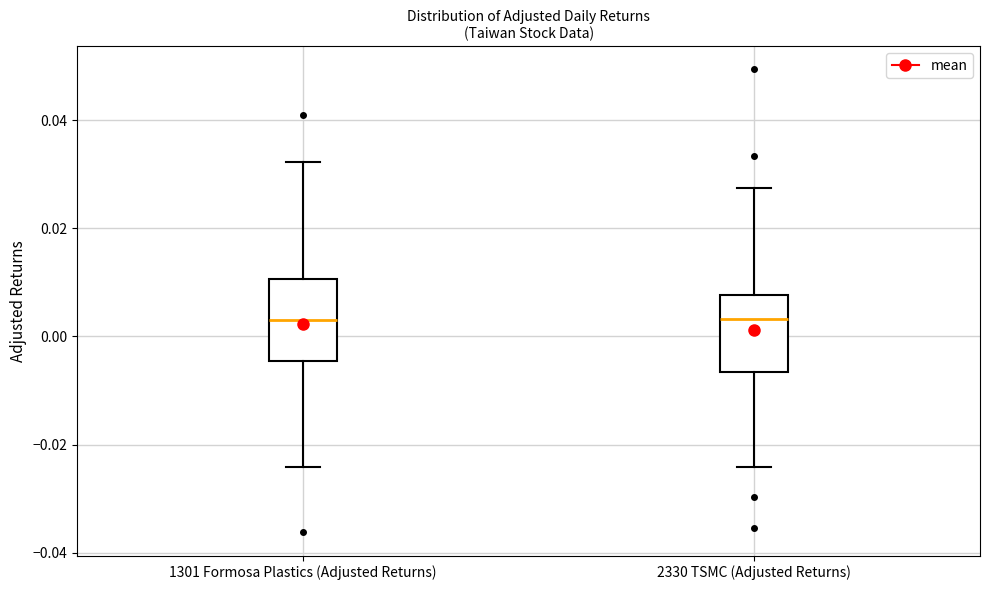

Where does the median line of the box for 2330 TSMC (Adjusted Returns) sit on the y-axis? The values are not printed on the chart, so give them approximately, as read against the axis.

0.004